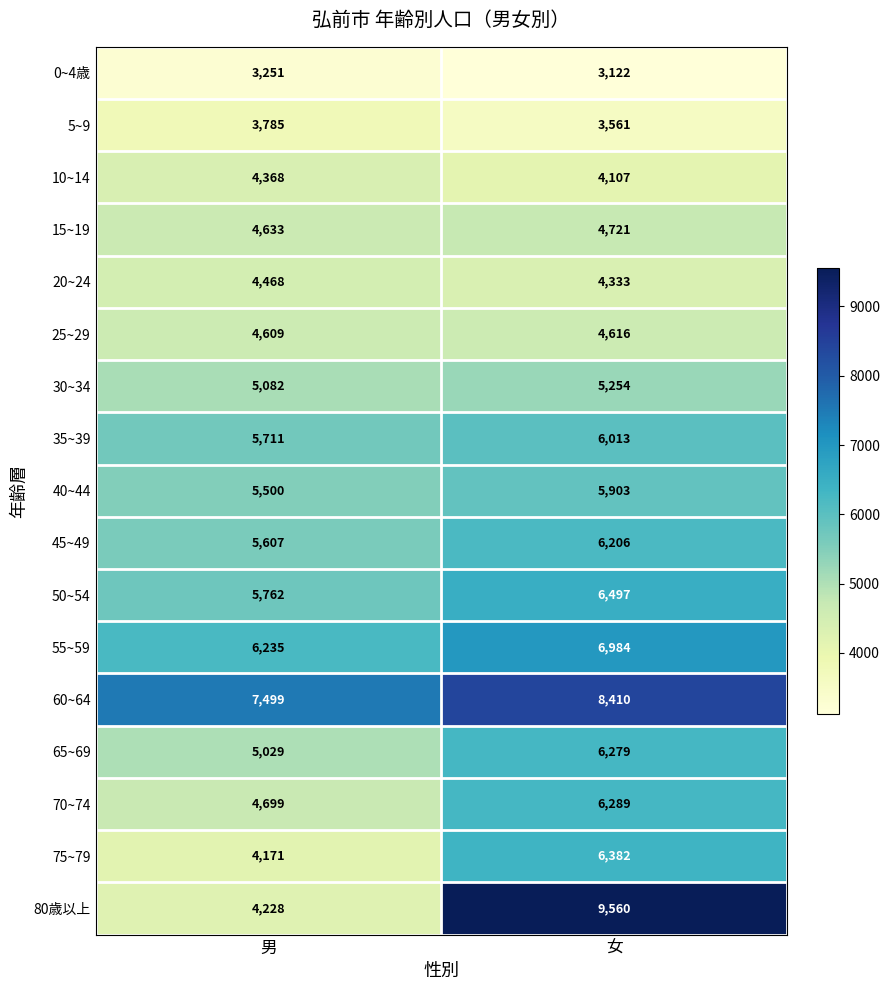

At which label is 10~14 closest to 4237?

女